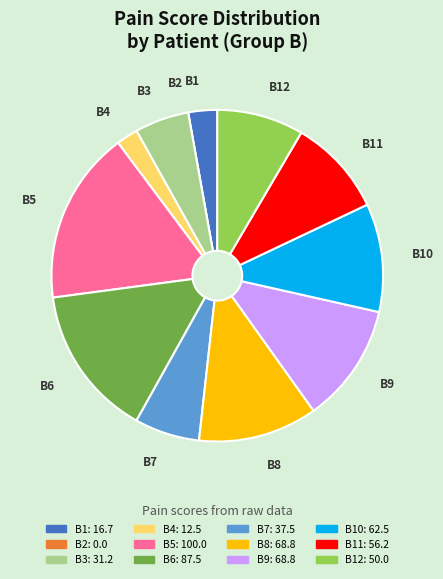

Is there a majority slice in this chart?

No